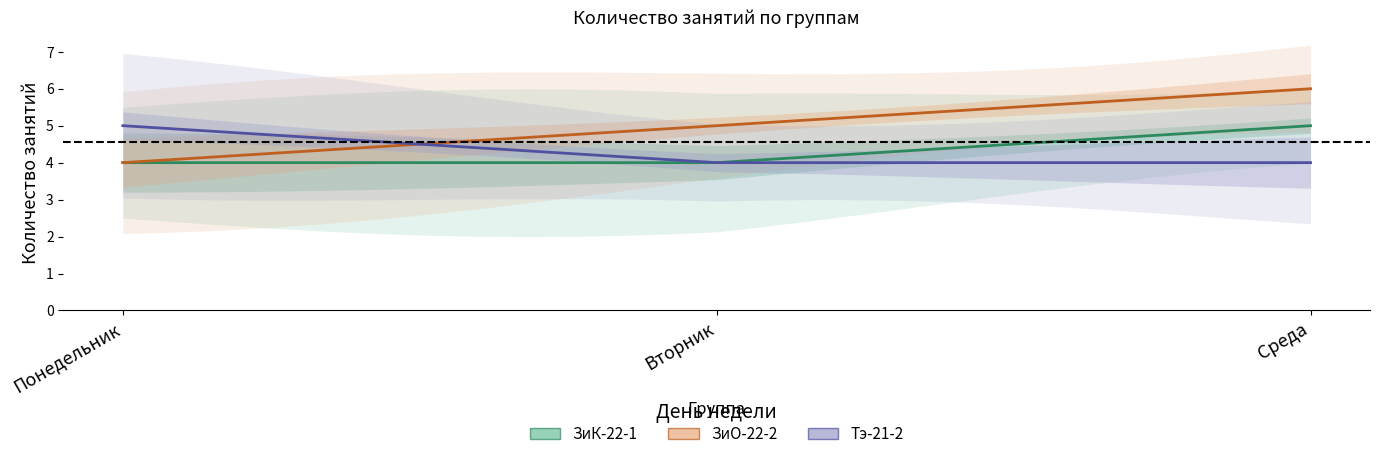

What position from the left is Среда?

3